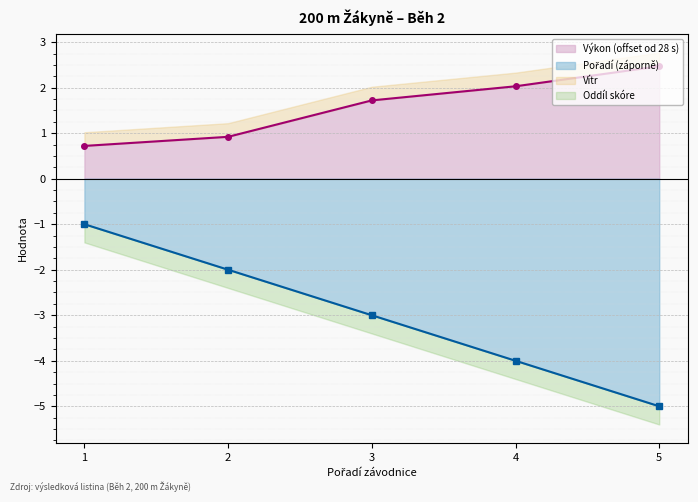

Which category has the lowest value in the Výkon series?

1